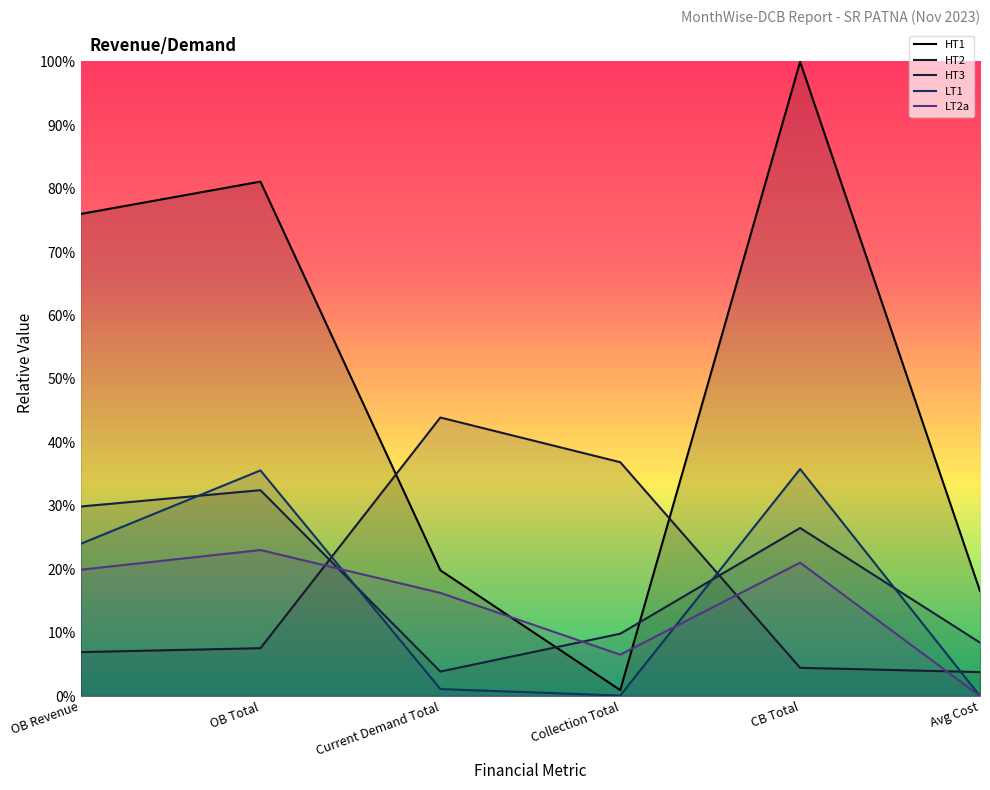

How many intersections are there between LT2a and HT2?

3